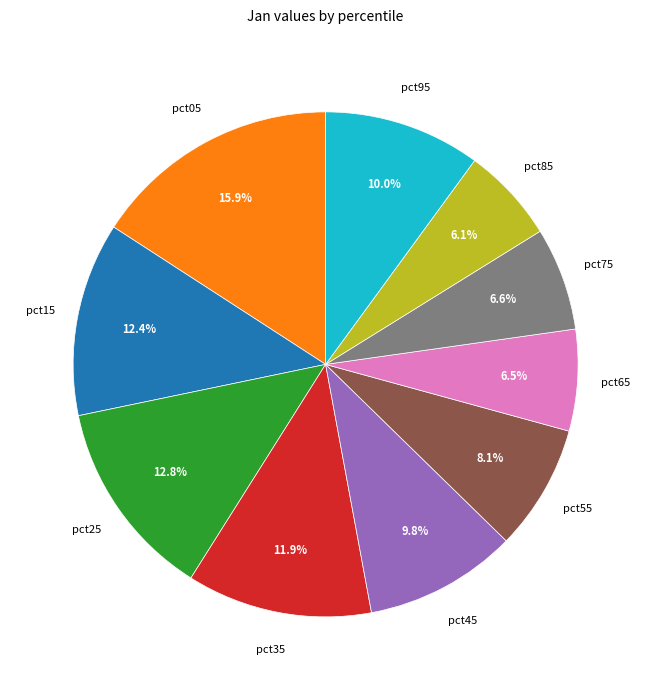

Is there any slice that represents more than half of the pie?

No